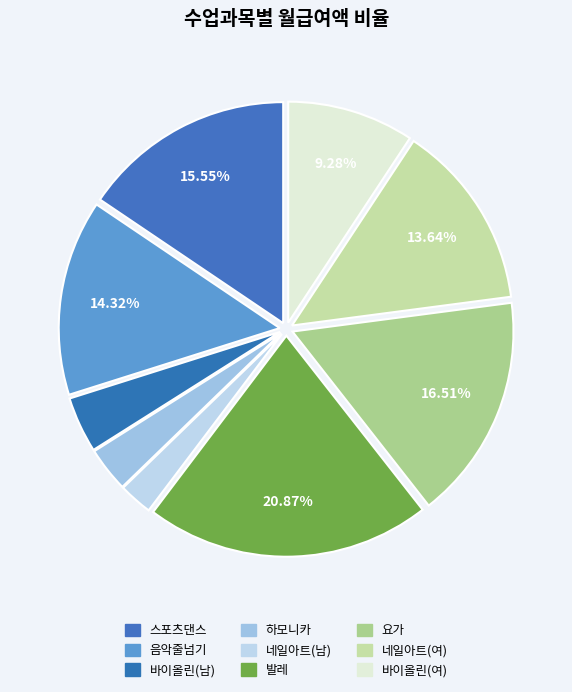

True or false: 바이올린(여) accounts for 9% of the total.

True